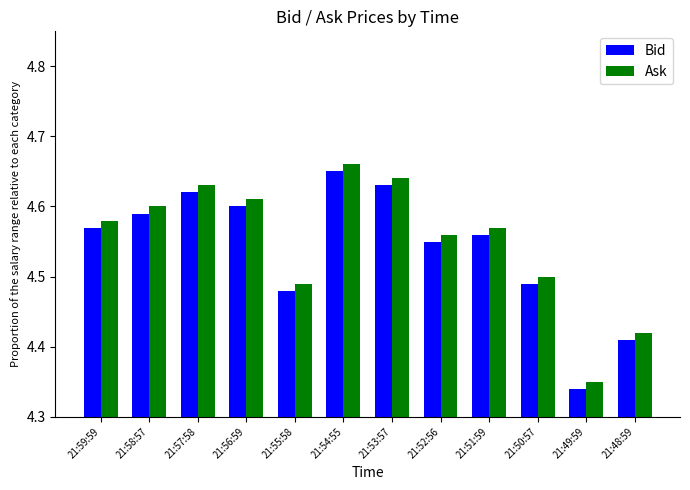

Count the Bid values in the range 4 to 5.

12